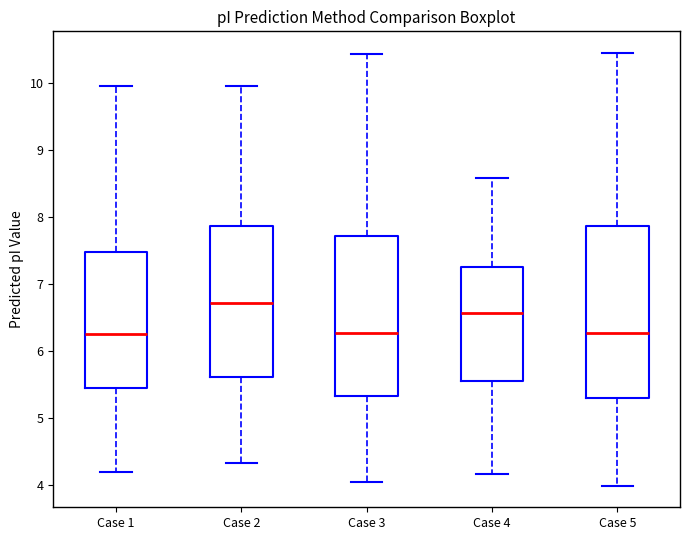

Reading left to right, read every box against the y-axis: the position of its median line, the range the box covers, and the ends of its whiskers. The values are not printed on the chart, so give them approximately, as read against the axis.

Case 1: median 6.3, box 5.4 to 7.5, whiskers 4.2 to 10.0
Case 2: median 6.7, box 5.6 to 7.9, whiskers 4.3 to 10.0
Case 3: median 6.3, box 5.3 to 7.7, whiskers 4.0 to 10.4
Case 4: median 6.6, box 5.5 to 7.3, whiskers 4.2 to 8.6
Case 5: median 6.3, box 5.3 to 7.9, whiskers 4.0 to 10.5